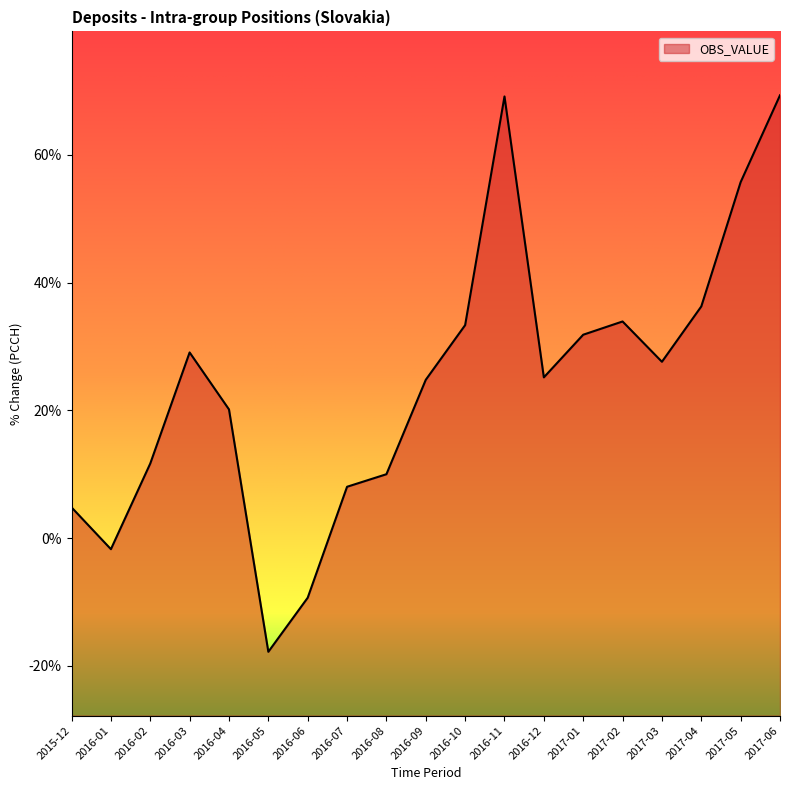

Reading left to right, list all the values displayed in this chart.

2015-12=4.8	2016-01=-1.7	2016-02=11.7	2016-03=29.1	2016-04=20.2	2016-05=-17.8	2016-06=-9.3	2016-07=8.0	2016-08=10.0	2016-09=24.8	2016-10=33.3	2016-11=69.2	2016-12=25.2	2017-01=31.8	2017-02=33.9	2017-03=27.6	2017-04=36.3	2017-05=55.7	2017-06=69.3